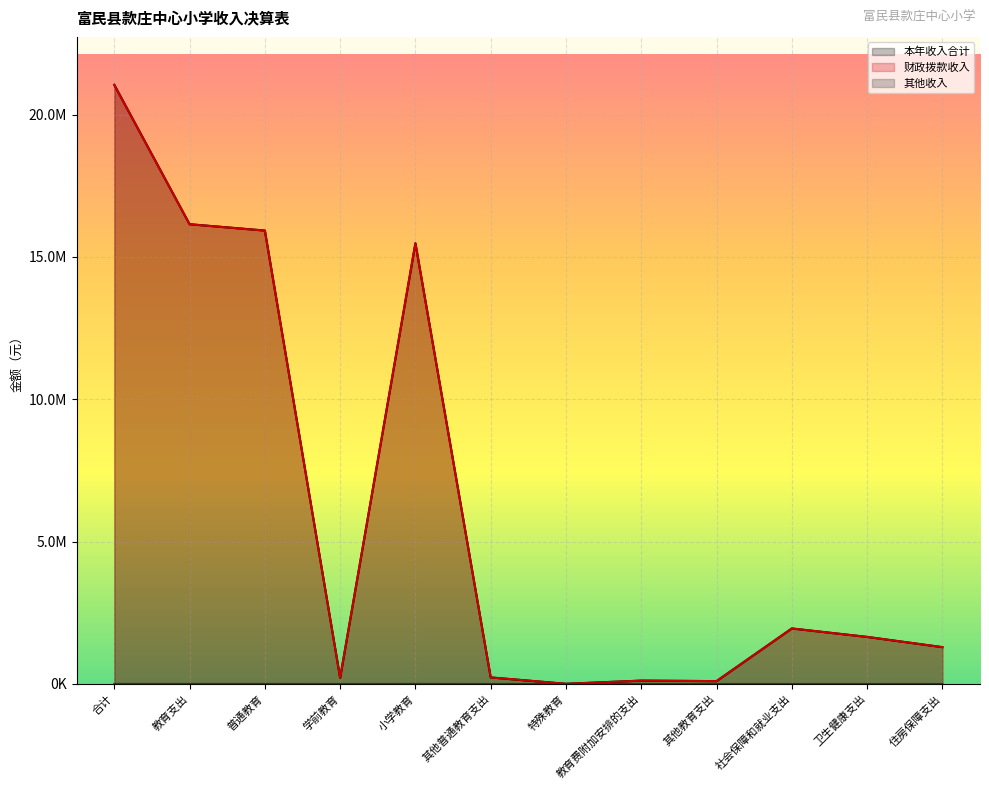

At which label does 财政拨款收入 reach its peak?

合计